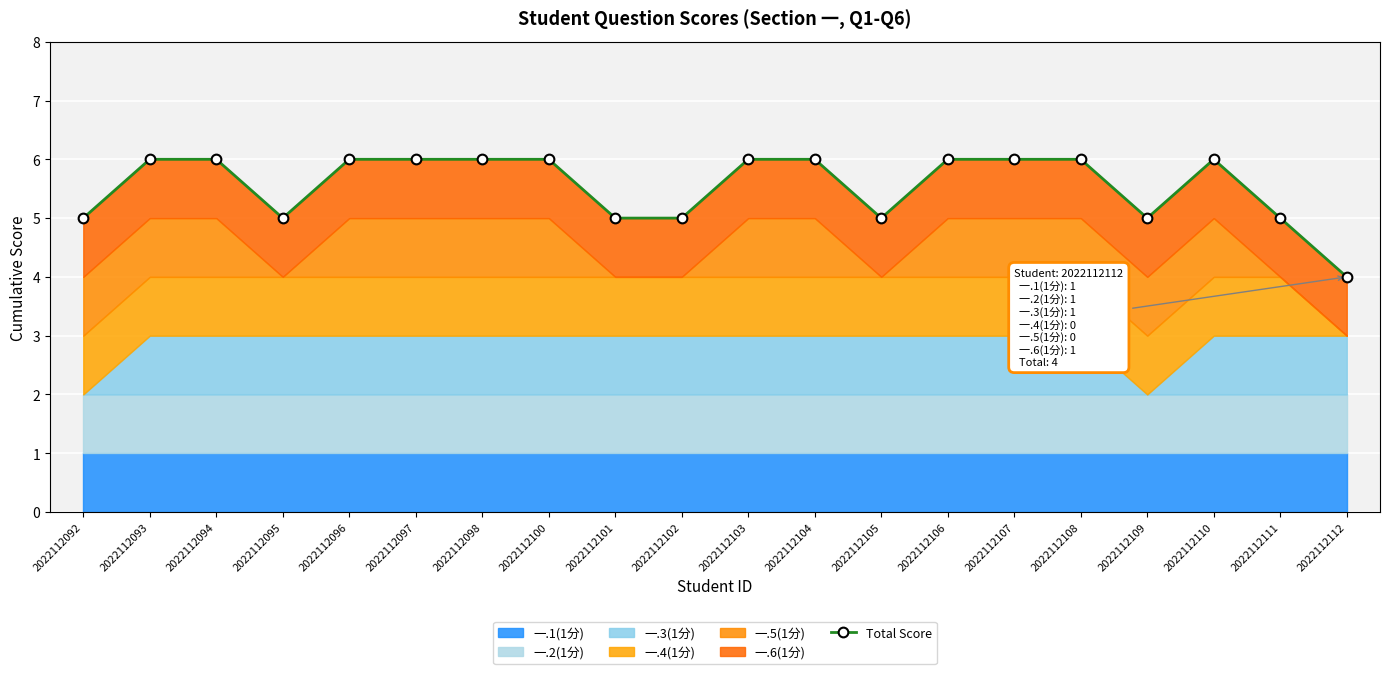

At which category does the data reach its first local valley?

2022112095